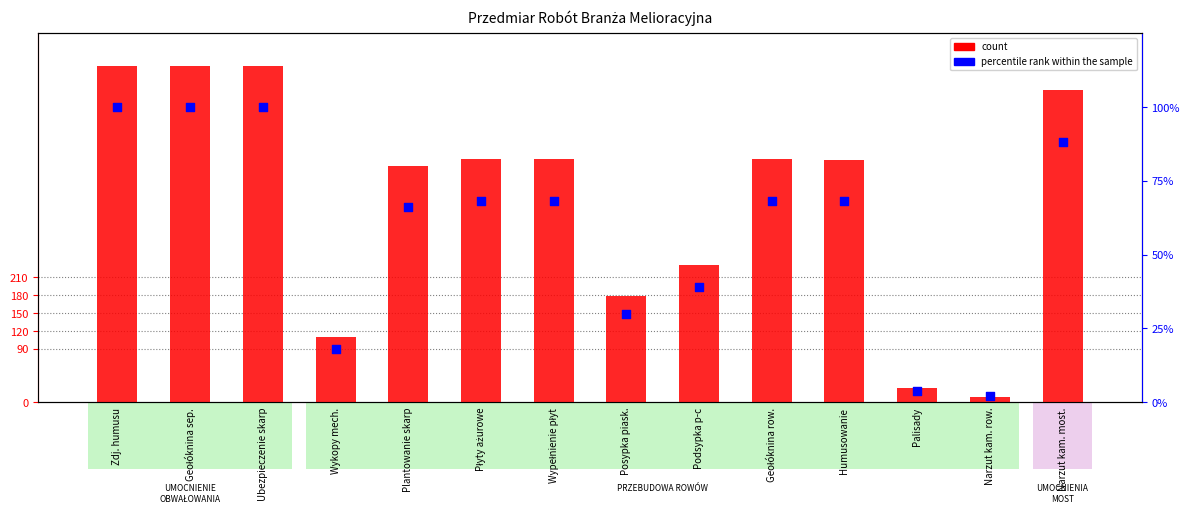

Which series reaches the minimum Y coordinate?

percentile rank within the sample